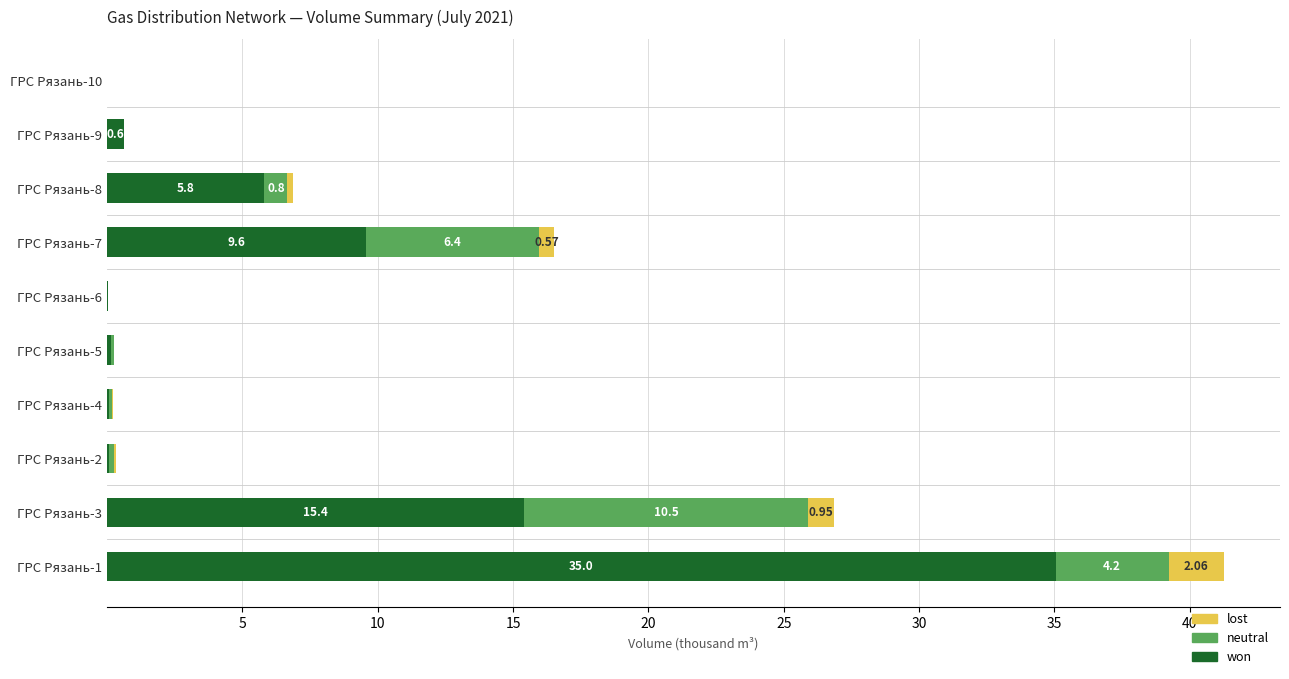

What is the total value across all series at ГРС Рязань-3?

26.9